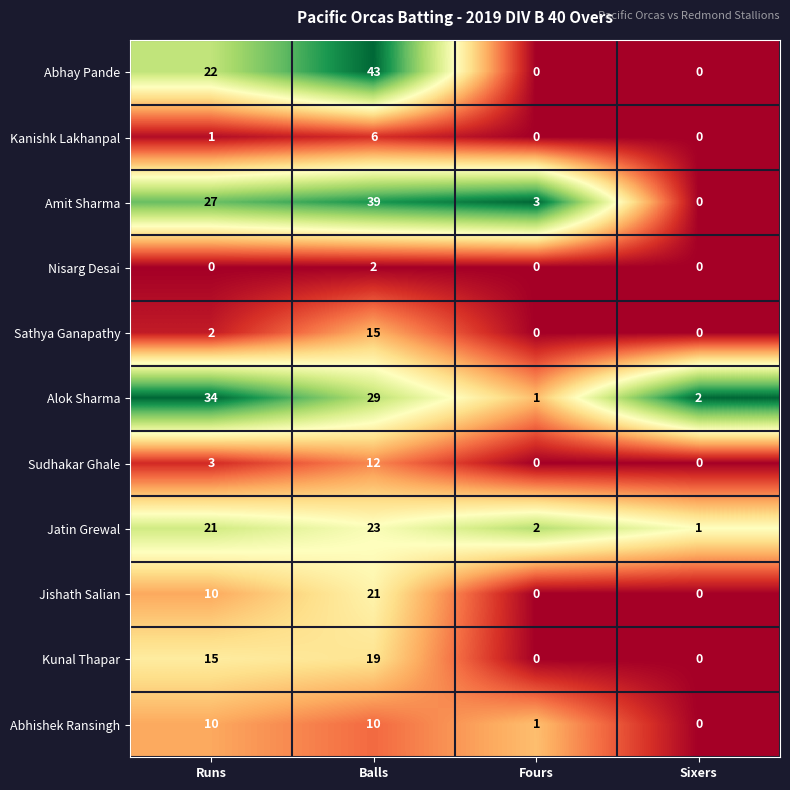

Which category has the highest value across all series?

Balls